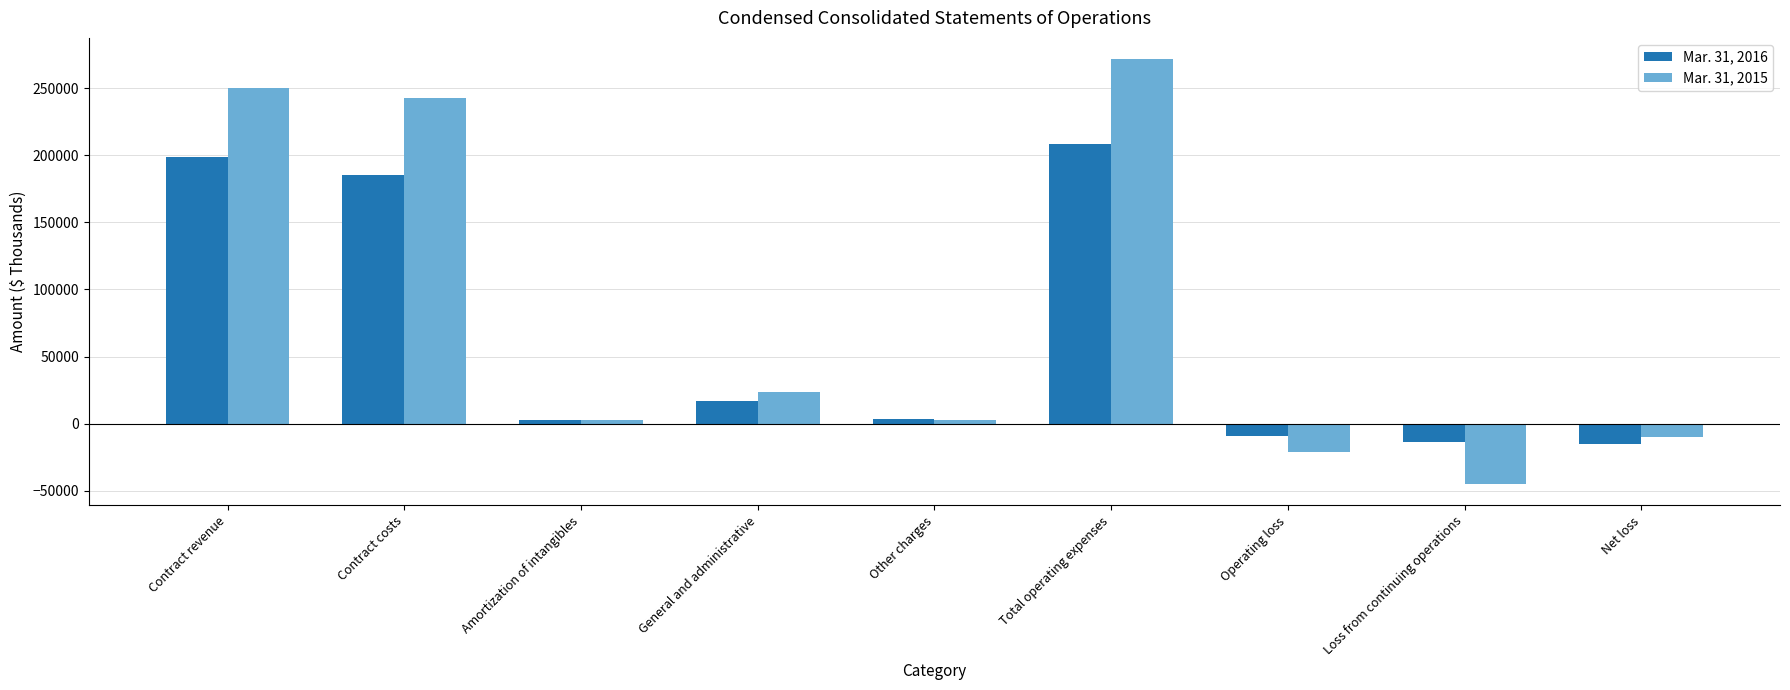

Which series has the largest range (max minus min)?

Mar. 31, 2015